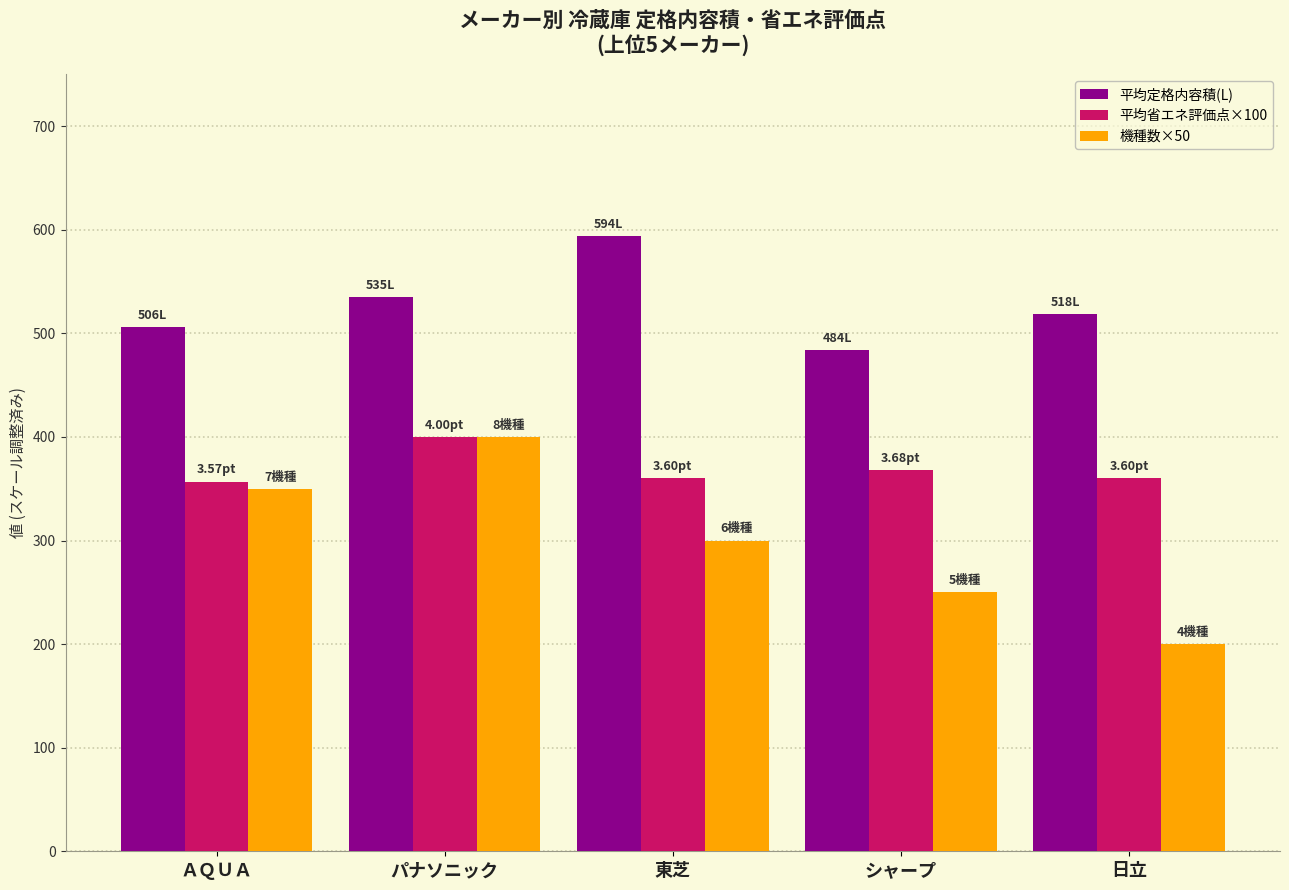

What is the label of the 2nd bar from the right?

シャープ